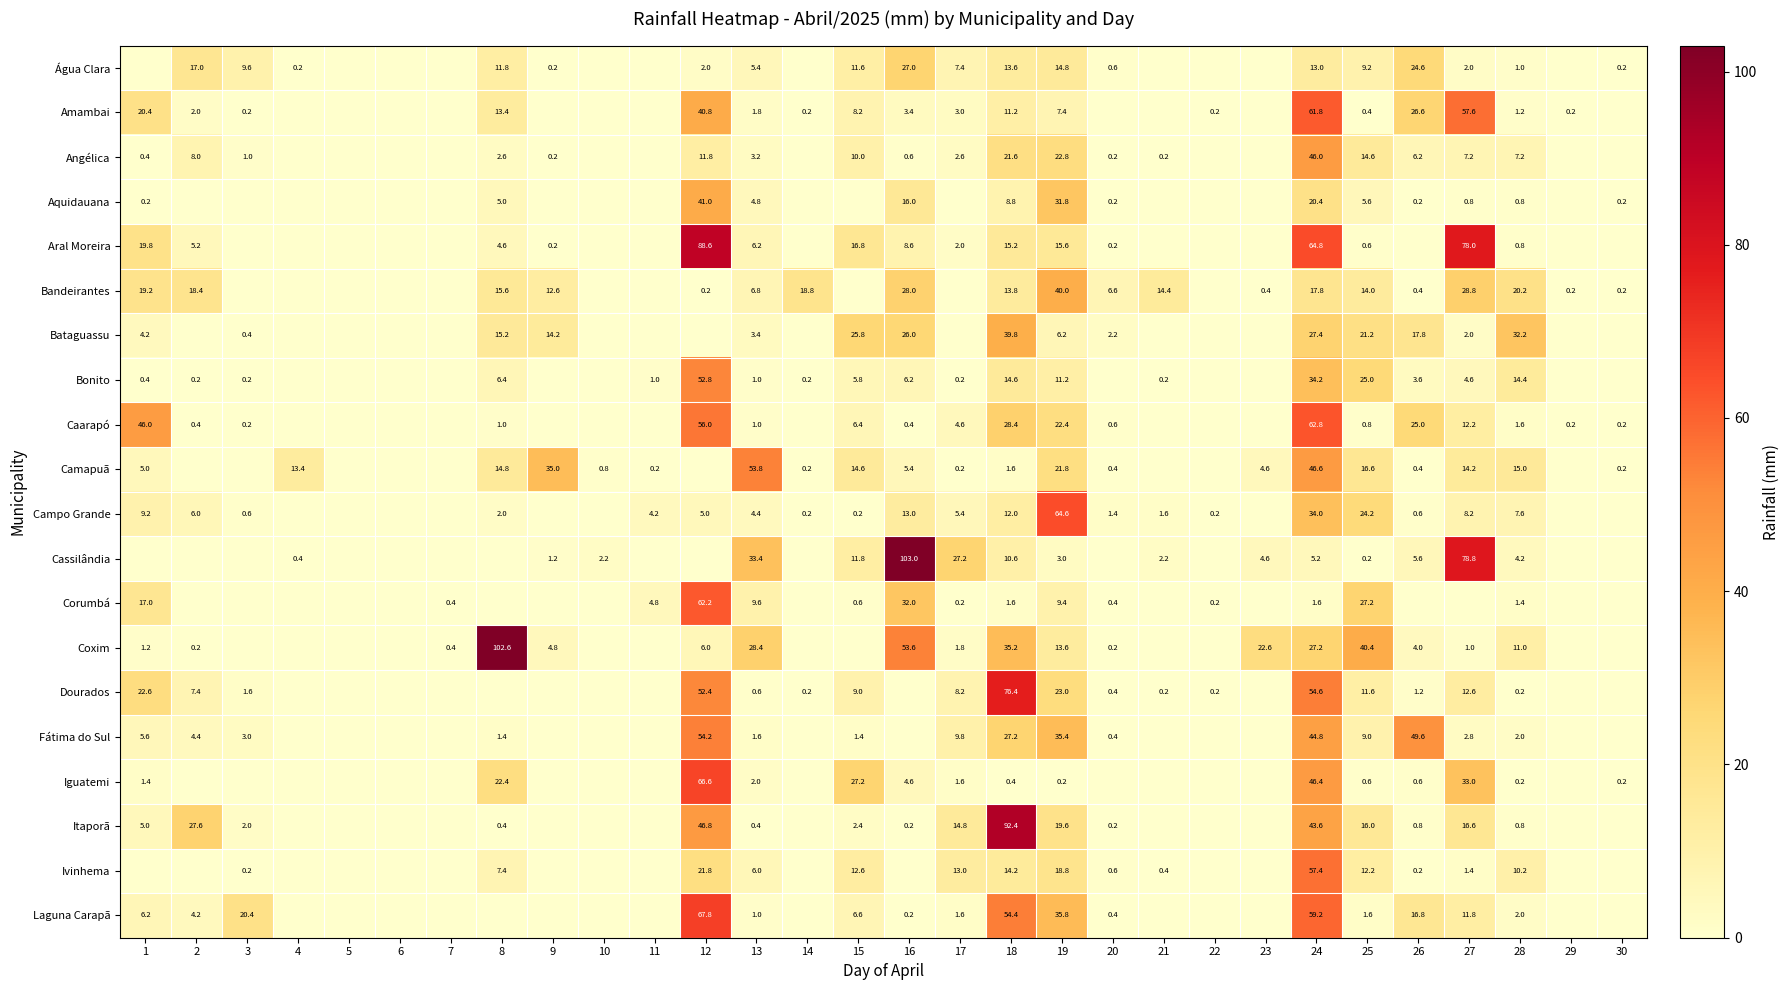

The value of Bataguassu at 18 is 39.8. True or false?

True